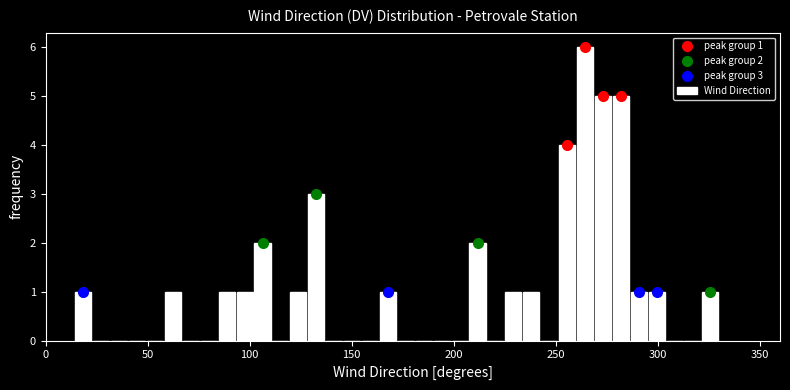

Read against the x-axis, roughly where is the centre of the tallest bar?

265